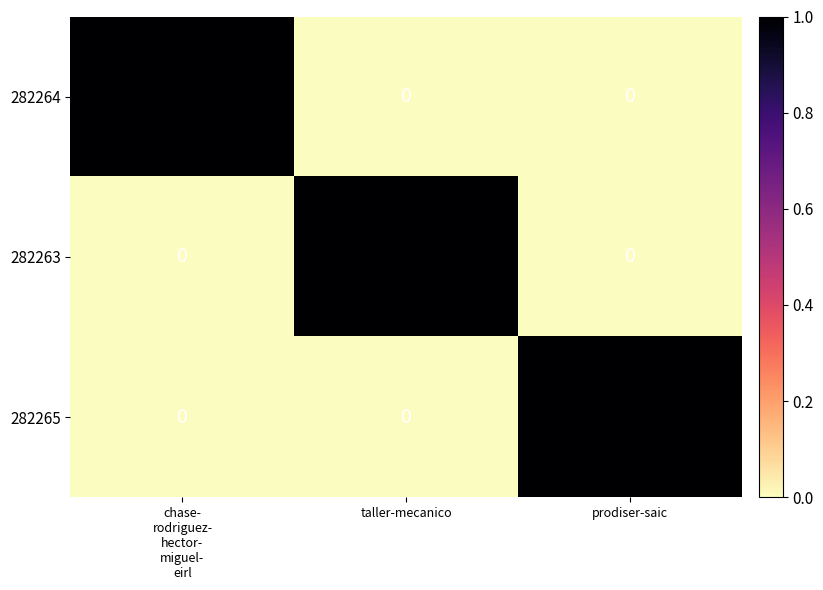

How many 282265 values are between 0 and 1?

3